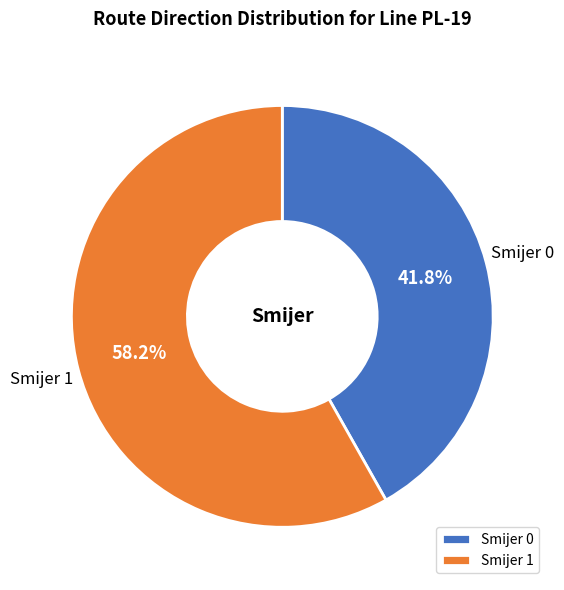

Which slice represents more than half of the pie?

Smijer 1